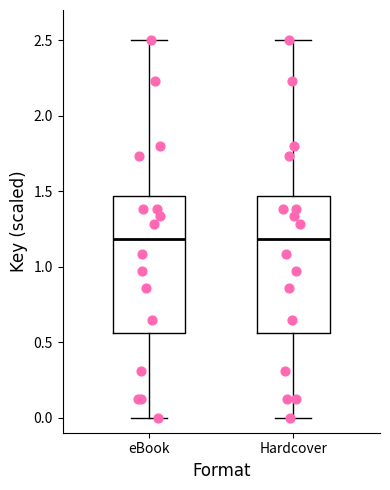

Reading left to right, transcribe this box plot: for each box, give where its median line is, the range the box spans, and where its two whiskers end, as read against the y-axis. The values are not printed on the chart, so give them approximately, as read against the axis.

eBook: median 1.20, box 0.55 to 1.45, whiskers 0.00 to 2.50
Hardcover: median 1.20, box 0.55 to 1.45, whiskers 0.00 to 2.50